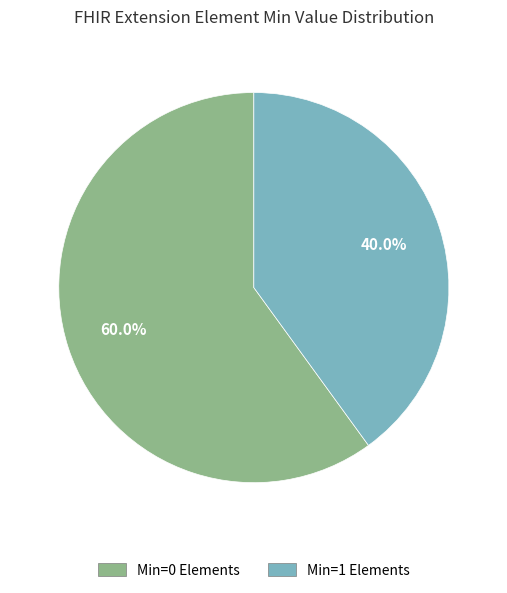

Count the number of slices in the pie.

2